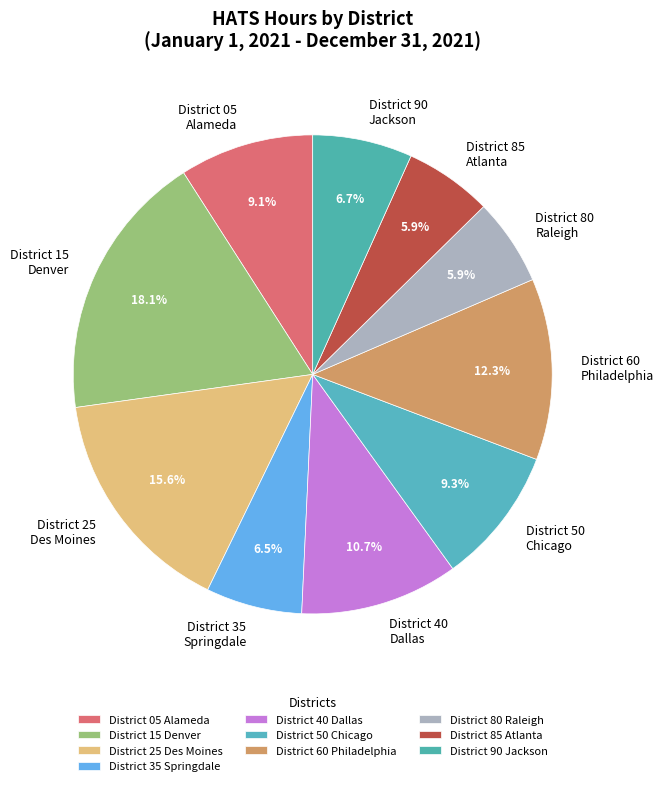

Approximately how many times larger is the value at District 25 Des Moines compared to District 90 Jackson?

2.3